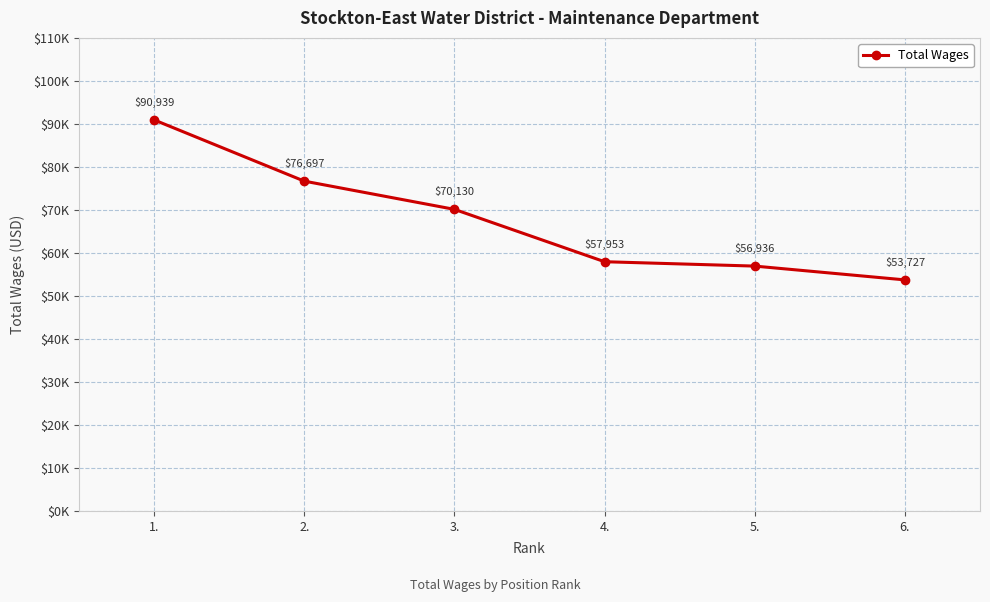

List the labels in order of value, largest first.

1., 2., 3., 4., 5., 6.